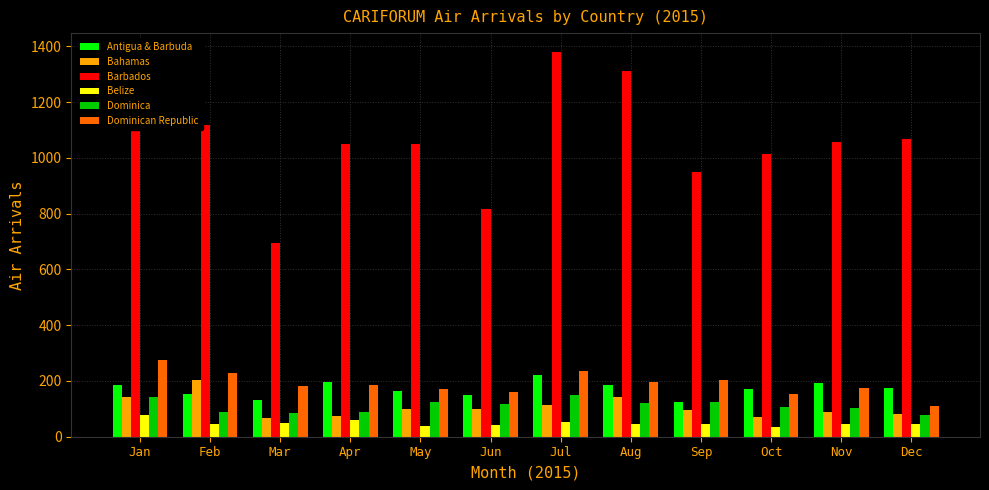

What is the lowest value of the Bahamas series?

67